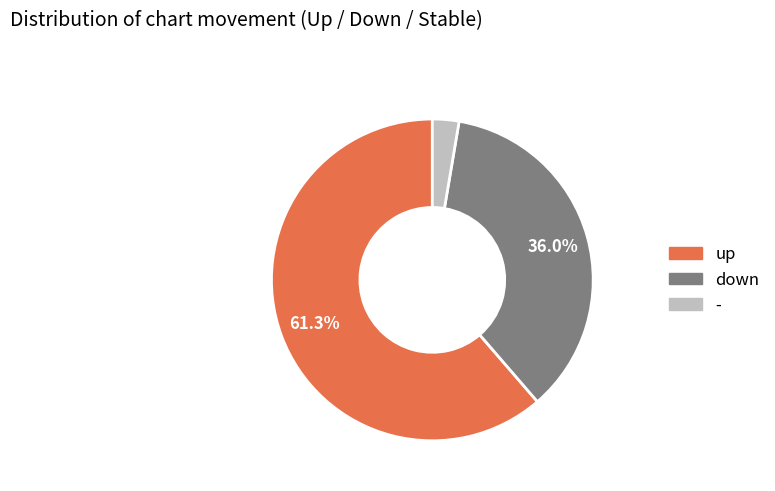

Approximately how many times larger is the value at down compared to up?

0.6